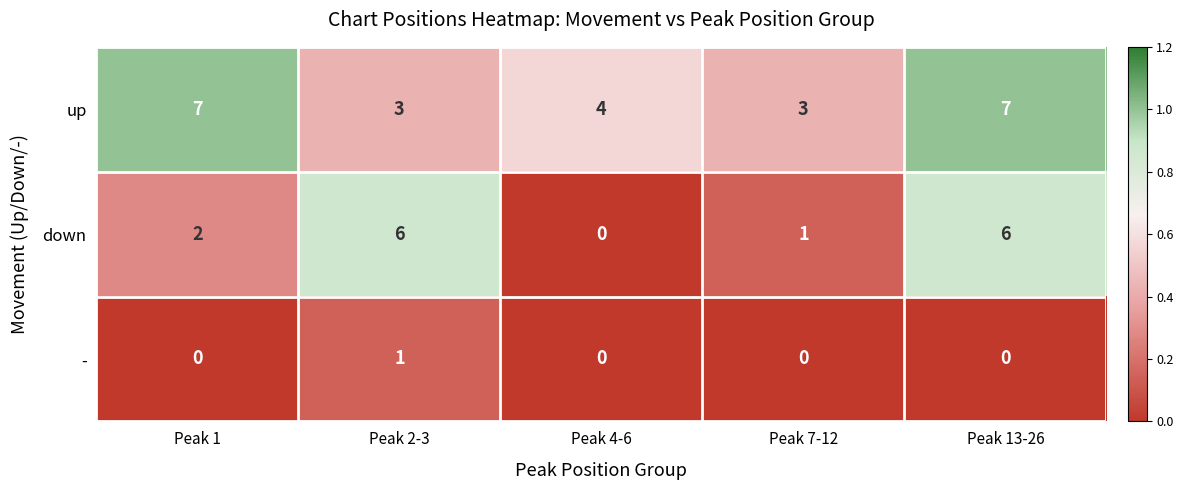

Reading right to left, extract all data points from this chart.

up: Peak 13-26=7	Peak 7-12=3	Peak 4-6=4	Peak 2-3=3	Peak 1=7
down: Peak 13-26=6	Peak 7-12=1	Peak 4-6=0	Peak 2-3=6	Peak 1=2
-: Peak 13-26=0	Peak 7-12=0	Peak 4-6=0	Peak 2-3=1	Peak 1=0